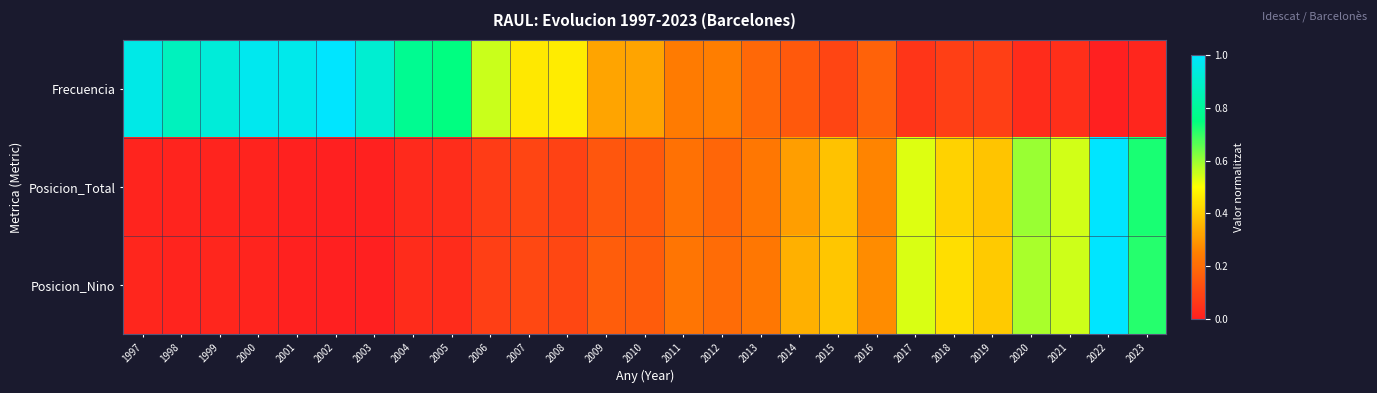

Between 2010 and 2017, which is larger?

2010